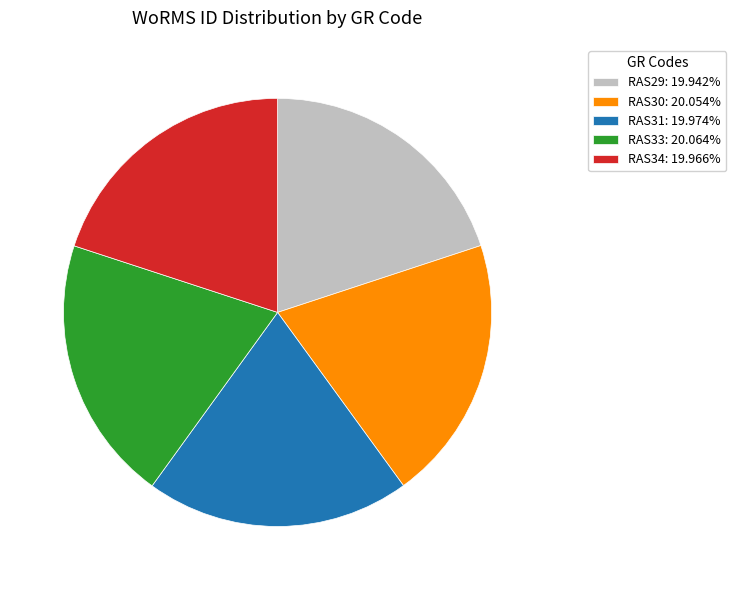

Approximately how many times larger is the value at RAS31: 19.974% compared to RAS29: 19.942%?

1.0